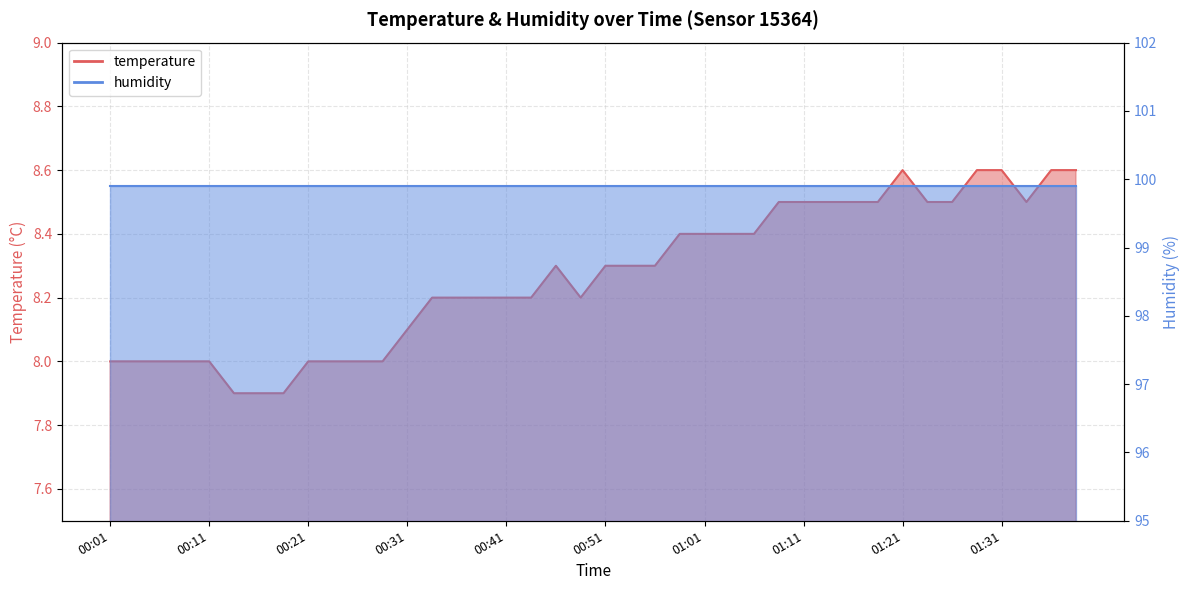

True or false: the data has more than 1 interior local peaks.

True